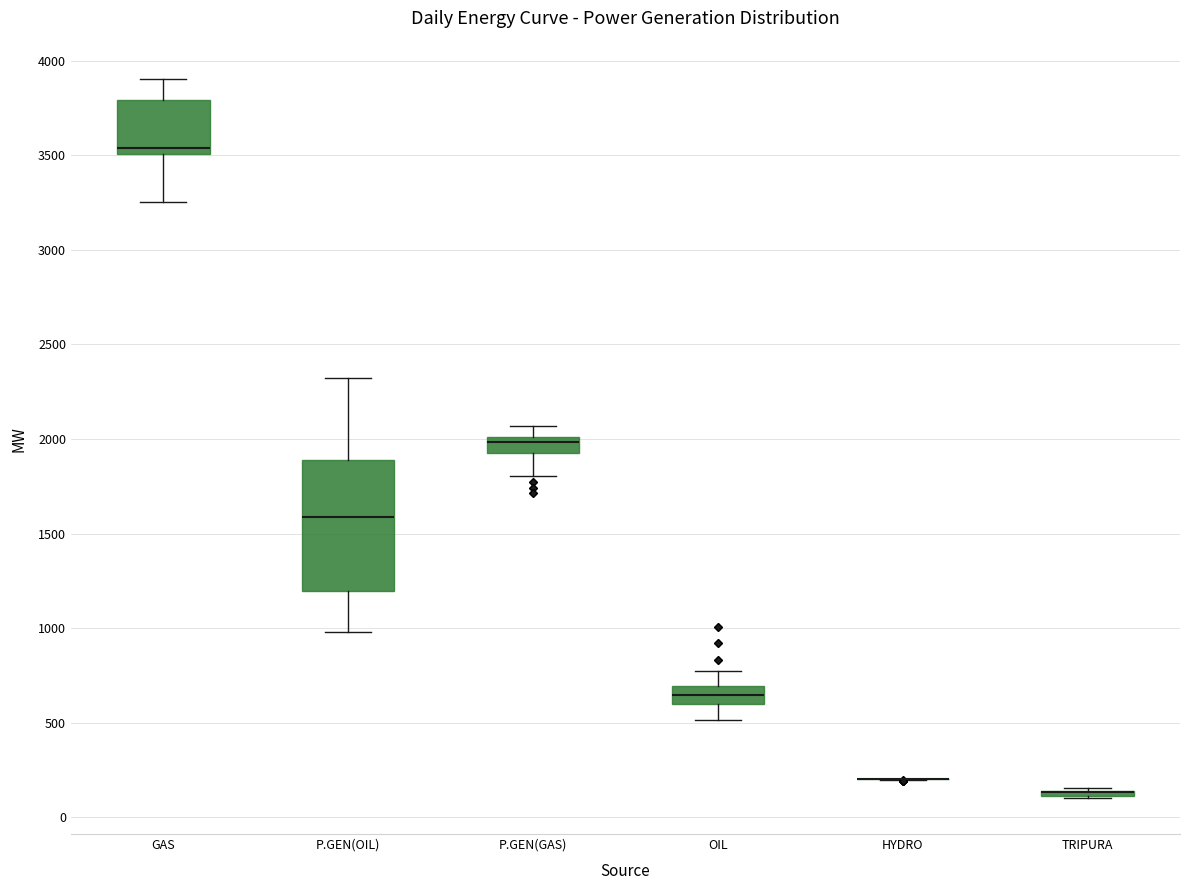

Comparing the boxes themselves (not the whiskers), which one is the tallest?

P.GEN(OIL)